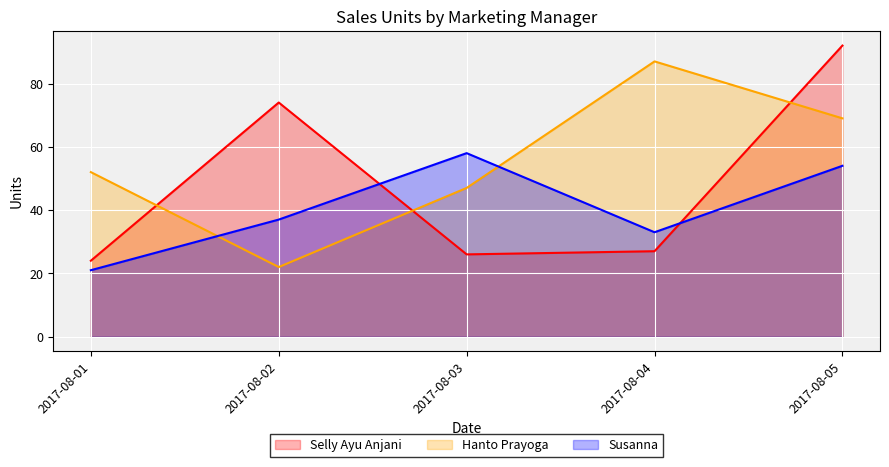

Is it true that Hanto Prayoga equals 87 at 2017-08-01?

False